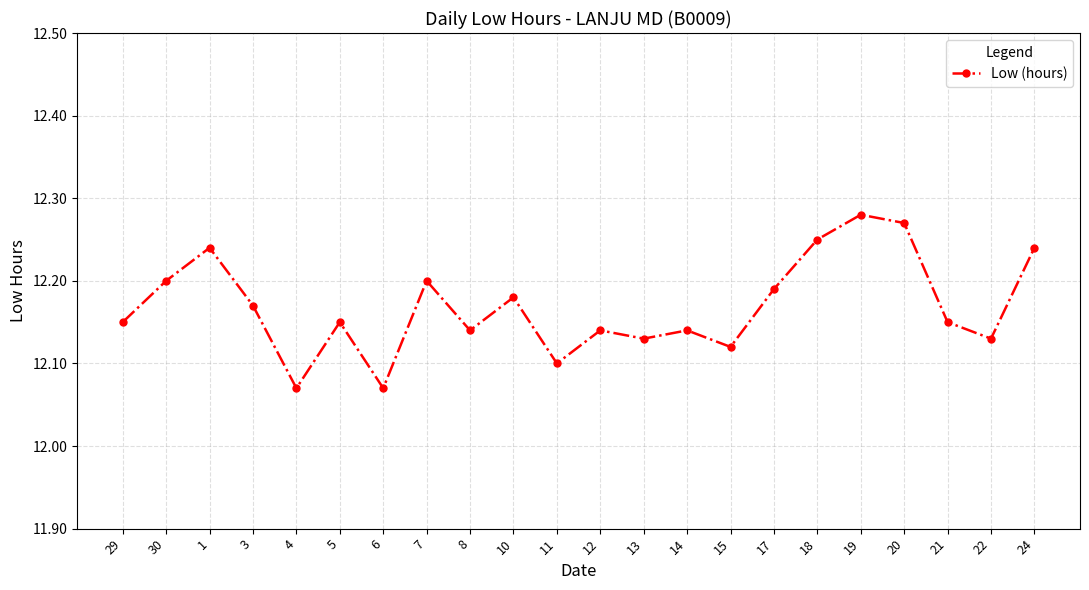

True or false: there are more than 1 points higher than both neighbors.

True